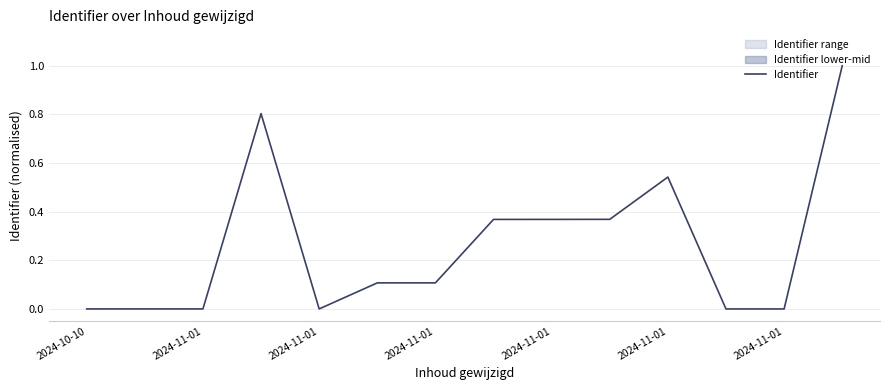

Which category has the lowest value across all series?

11